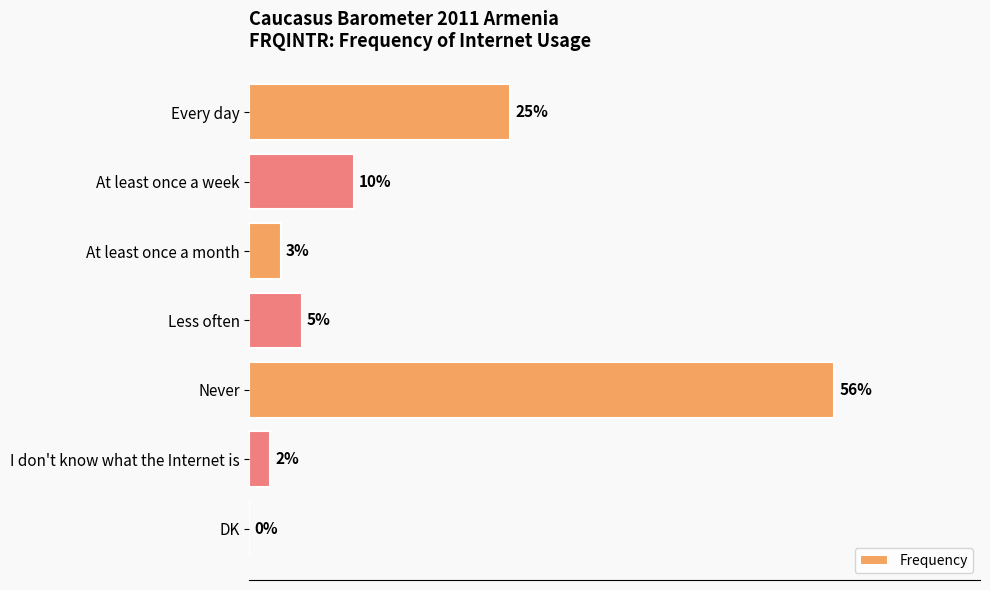

Between DK and Less often, which is larger?

Less often